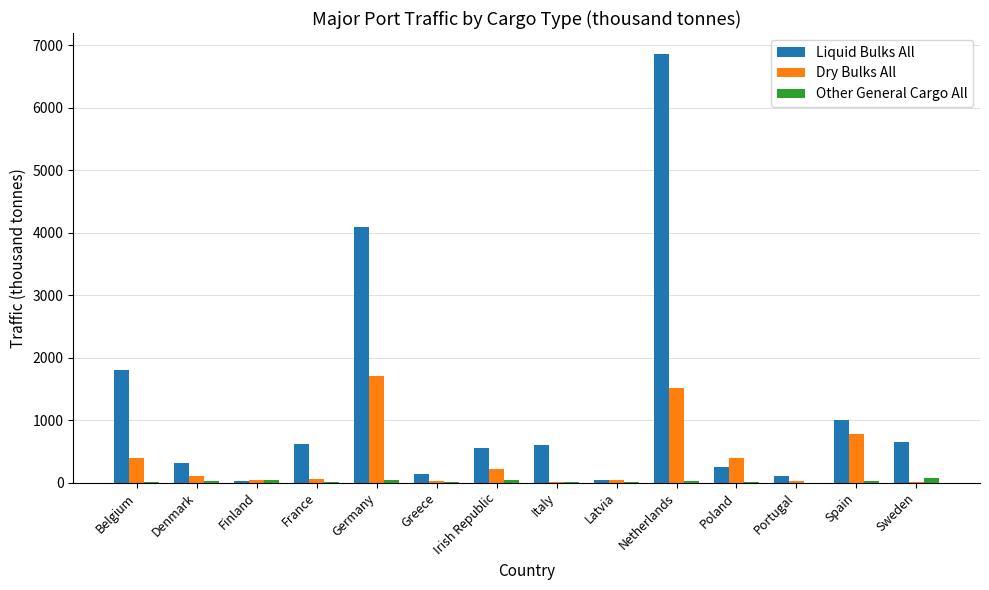

What are all the series names shown in the legend?

Liquid Bulks All, Dry Bulks All, Other General Cargo All